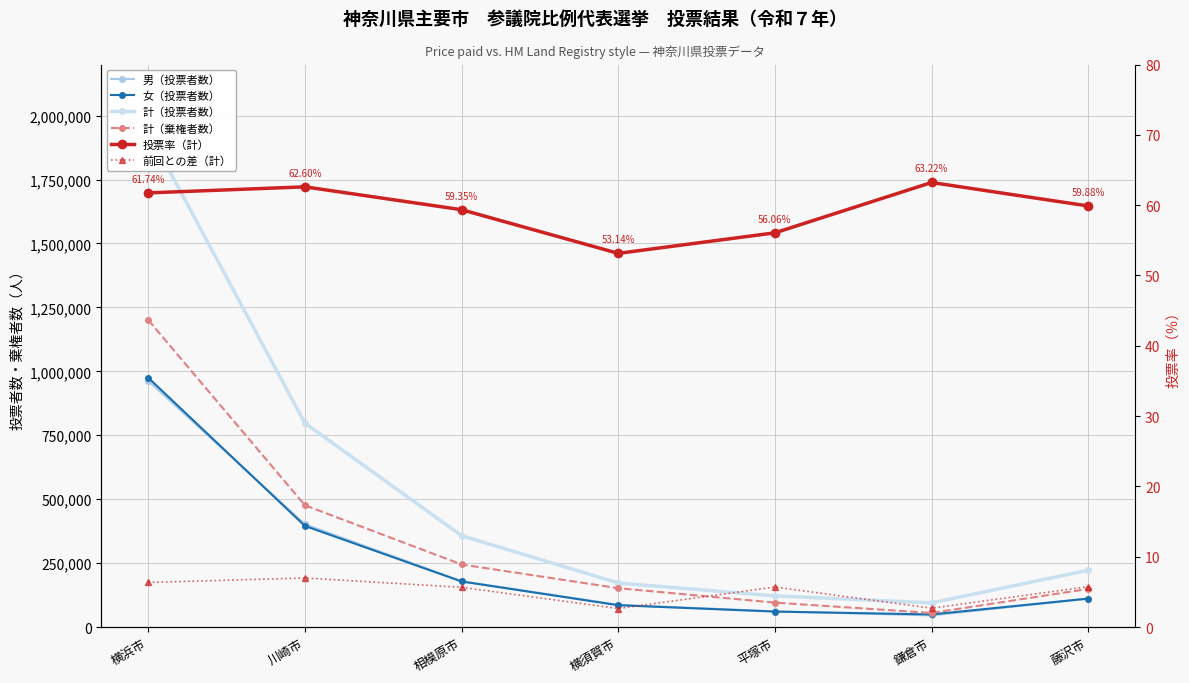

How many interior local valleys does the 計（棄権者数） series have?

1